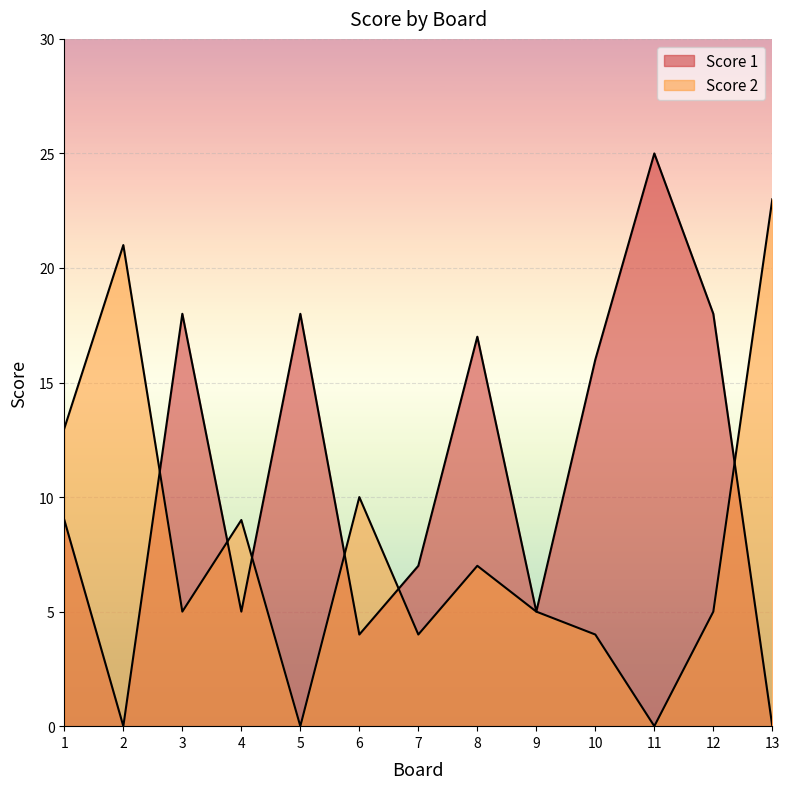

The value of Score 1 at 12 is 18. True or false?

True